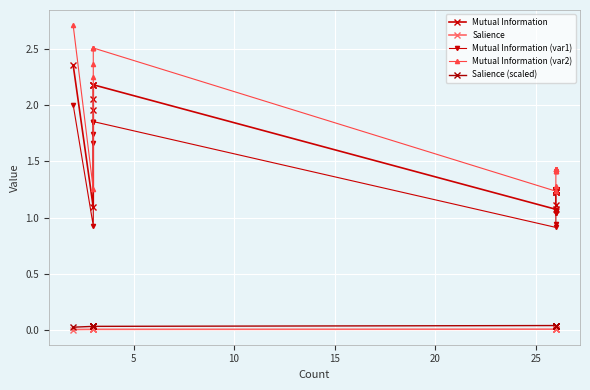

How many lines are shown in the chart?

5